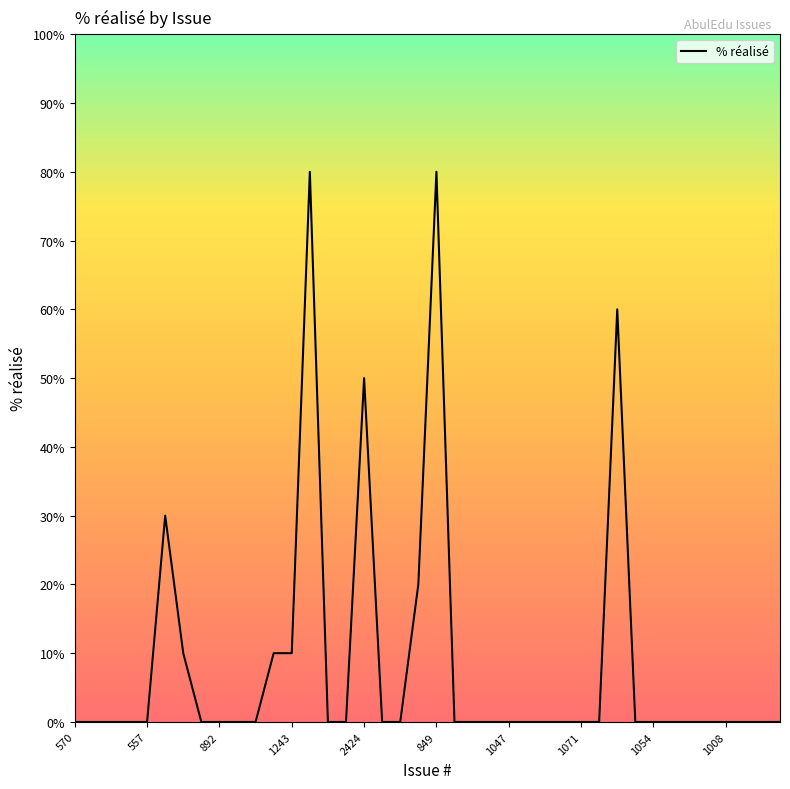

The value at 31 is 30. True or false?

False